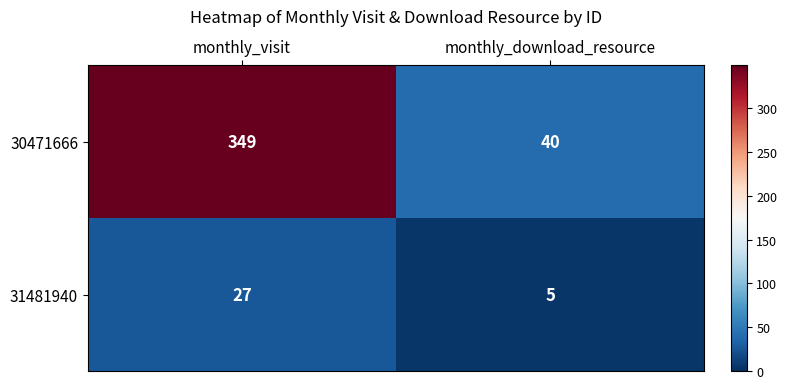

Reading left to right, extract all data points from this chart.

30471666: 349	40
31481940: 27	5